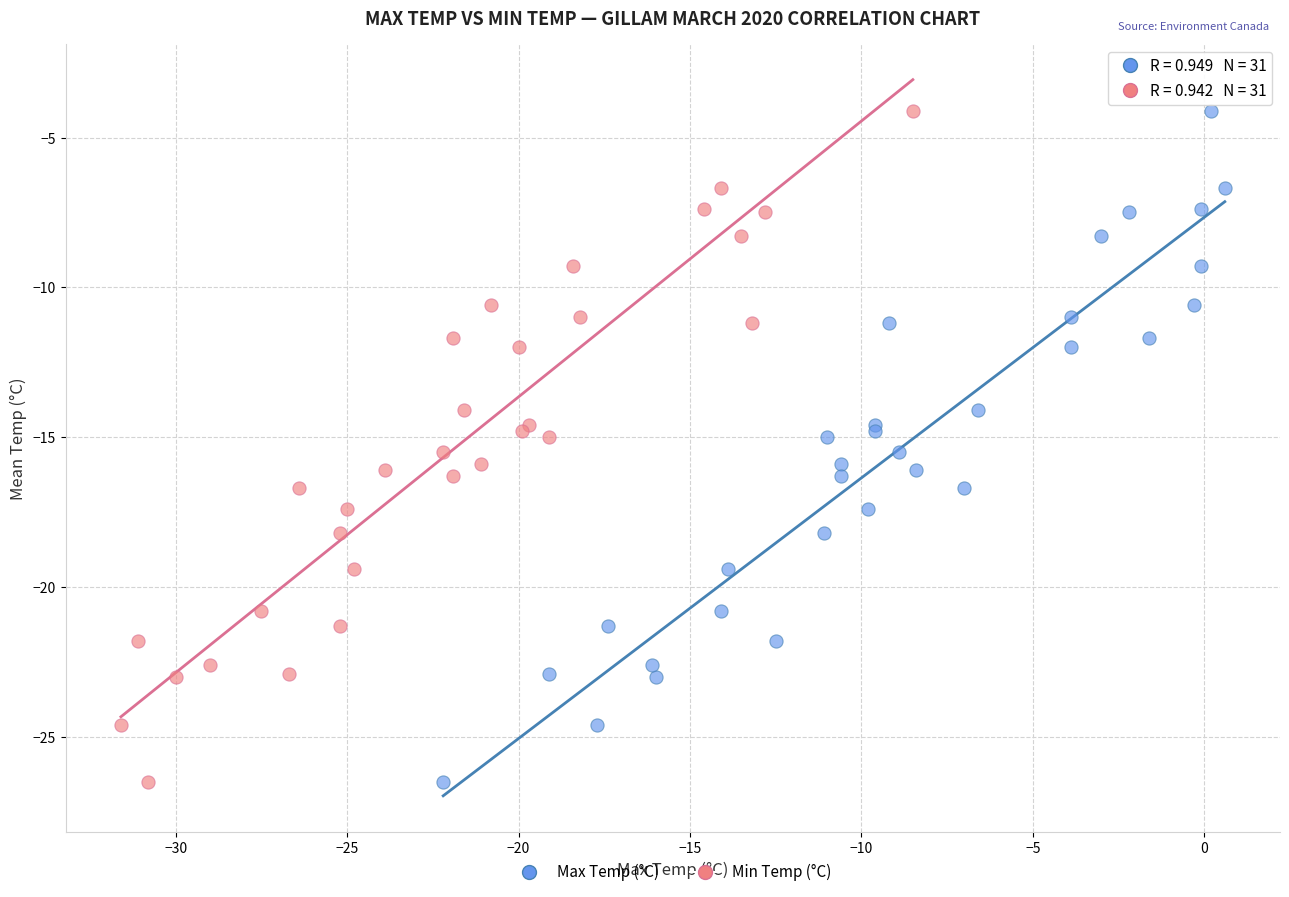

What are all the series names shown in the legend?

Max Temp (°C), Min Temp (°C)